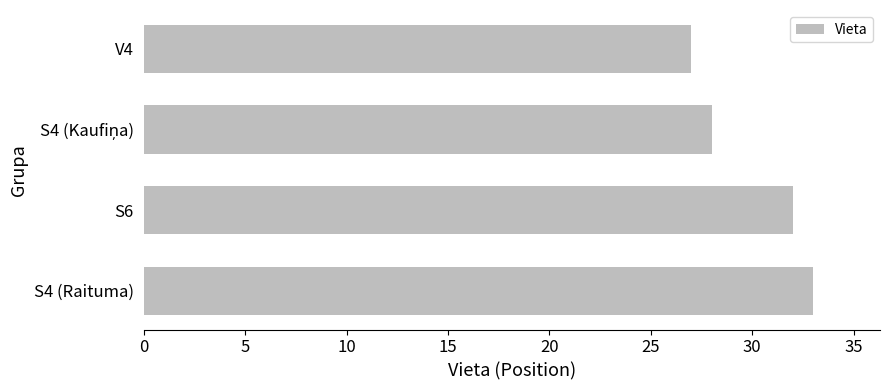

Is it true that the value at V4 is 40?

False